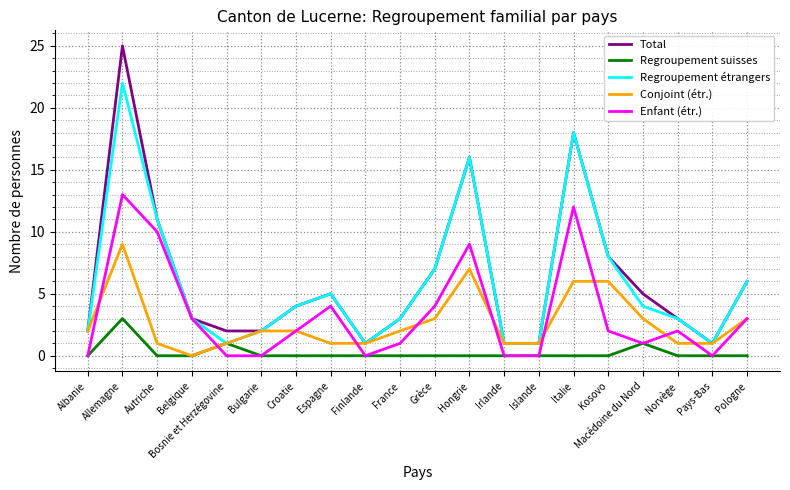

Reading left to right, transcribe all the data shown in this chart.

Total: Albanie=2	Allemagne=25	Autriche=11	Belgique=3	Bosnie et Herzégovine=2	Bulgarie=2	Croatie=4	Espagne=5	Finlande=1	France=3	Grèce=7	Hongrie=16	Irlande=1	Islande=1	Italie=18	Kosovo=8	Macédoine du Nord=5	Norvège=3	Pays-Bas=1	Pologne=6
Regroupement suisses: Albanie=0	Allemagne=3	Autriche=0	Belgique=0	Bosnie et Herzégovine=1	Bulgarie=0	Croatie=0	Espagne=0	Finlande=0	France=0	Grèce=0	Hongrie=0	Irlande=0	Islande=0	Italie=0	Kosovo=0	Macédoine du Nord=1	Norvège=0	Pays-Bas=0	Pologne=0
Regroupement étrangers: Albanie=2	Allemagne=22	Autriche=11	Belgique=3	Bosnie et Herzégovine=1	Bulgarie=2	Croatie=4	Espagne=5	Finlande=1	France=3	Grèce=7	Hongrie=16	Irlande=1	Islande=1	Italie=18	Kosovo=8	Macédoine du Nord=4	Norvège=3	Pays-Bas=1	Pologne=6
Conjoint (étr.): Albanie=2	Allemagne=9	Autriche=1	Belgique=0	Bosnie et Herzégovine=1	Bulgarie=2	Croatie=2	Espagne=1	Finlande=1	France=2	Grèce=3	Hongrie=7	Irlande=1	Islande=1	Italie=6	Kosovo=6	Macédoine du Nord=3	Norvège=1	Pays-Bas=1	Pologne=3
Enfant (étr.): Albanie=0	Allemagne=13	Autriche=10	Belgique=3	Bosnie et Herzégovine=0	Bulgarie=0	Croatie=2	Espagne=4	Finlande=0	France=1	Grèce=4	Hongrie=9	Irlande=0	Islande=0	Italie=12	Kosovo=2	Macédoine du Nord=1	Norvège=2	Pays-Bas=0	Pologne=3